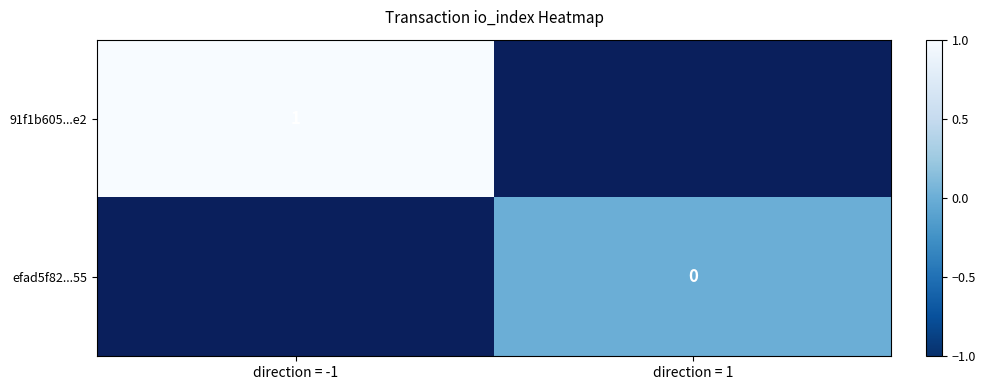

Is the value of efad5f82...55 at direction = 1 greater than the value of 91f1b605...e2 at direction = -1?

No